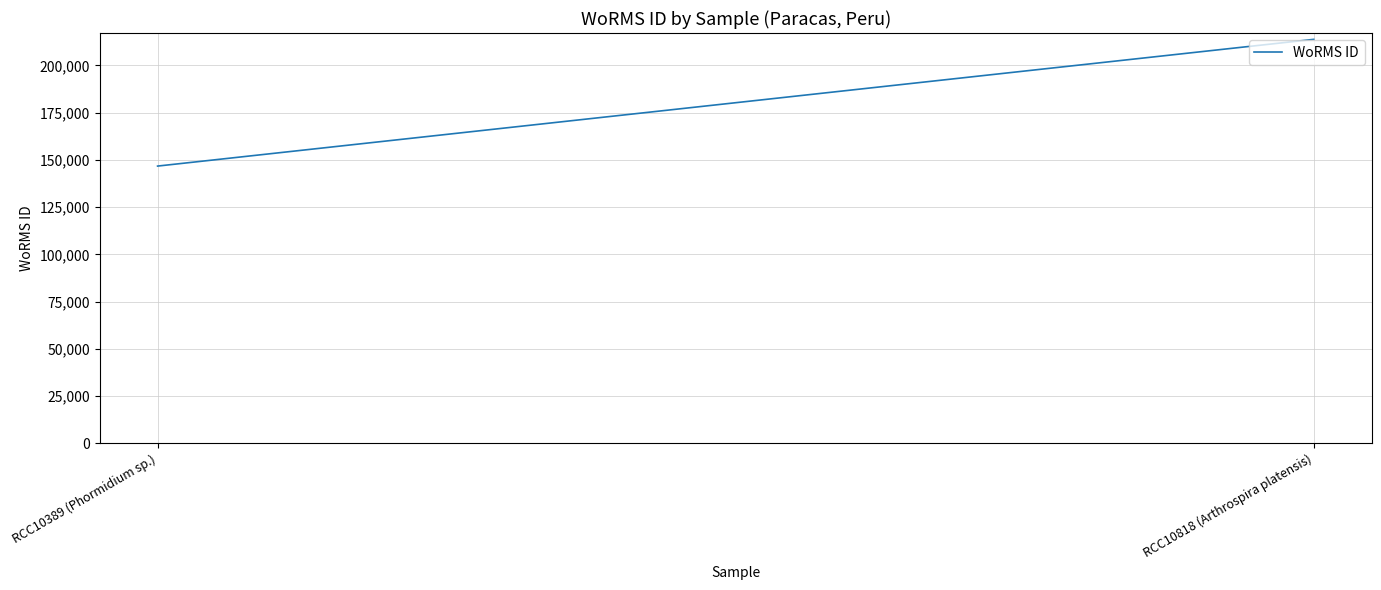

What is the smallest value displayed?

146690